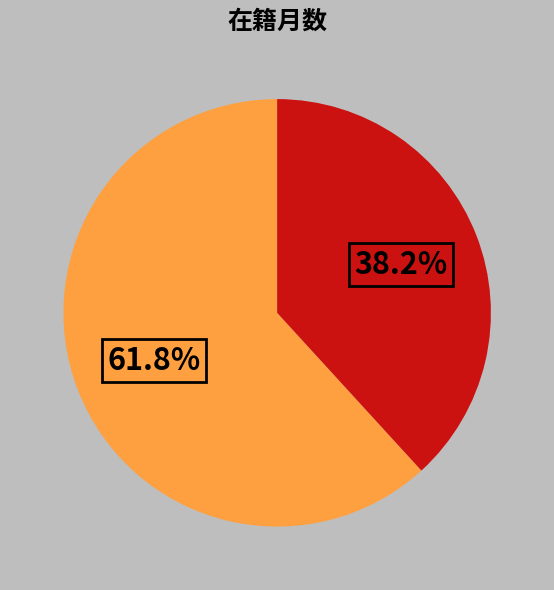

Is there any slice that represents more than half of the pie?

Yes